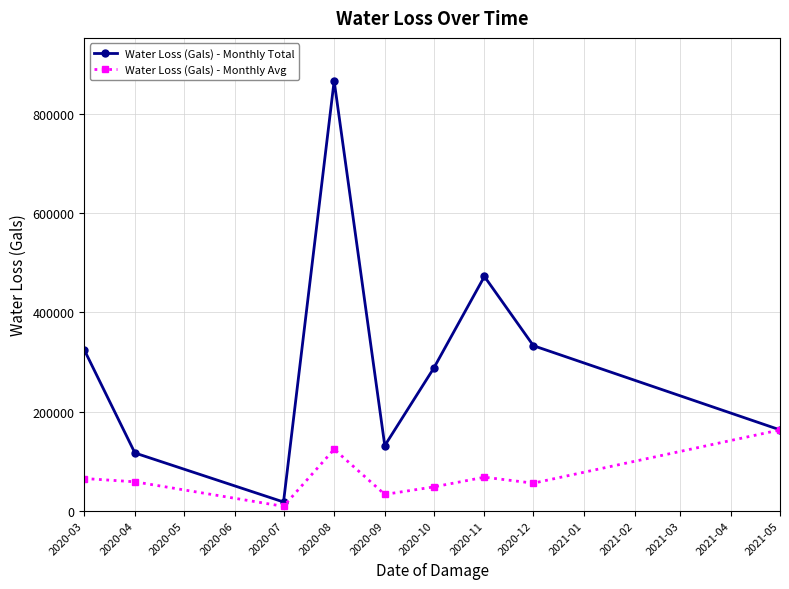

At which category is the sum across all series the highest?

2020-08